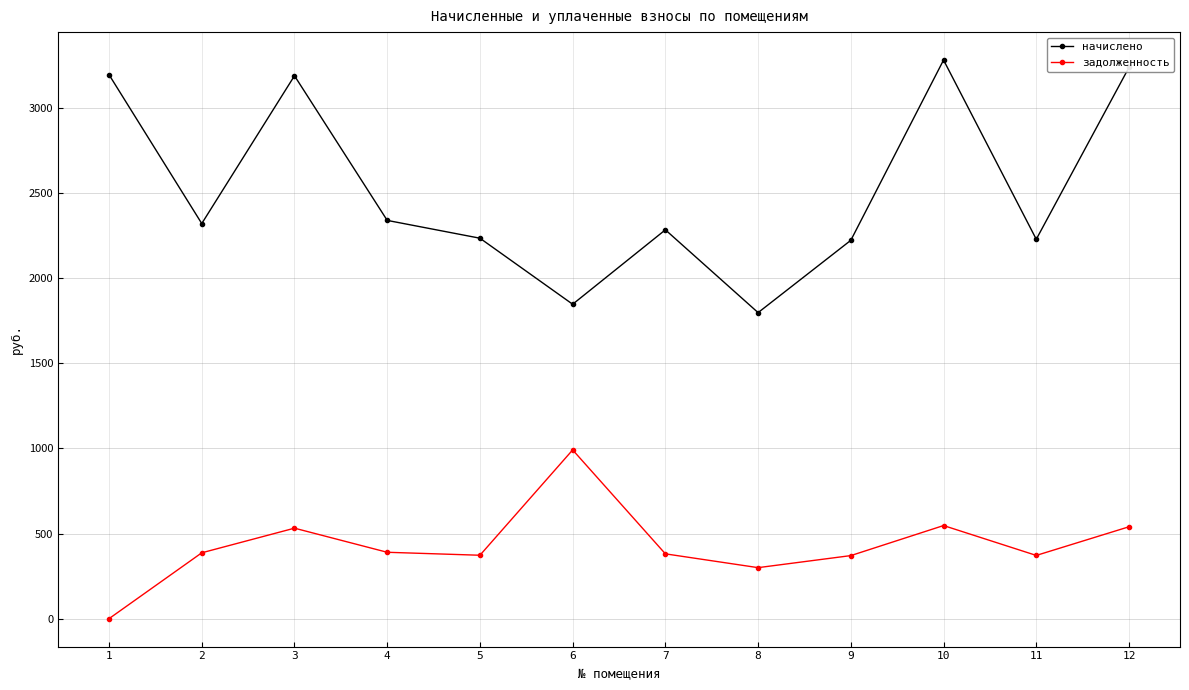

How many lines are shown in the chart?

2